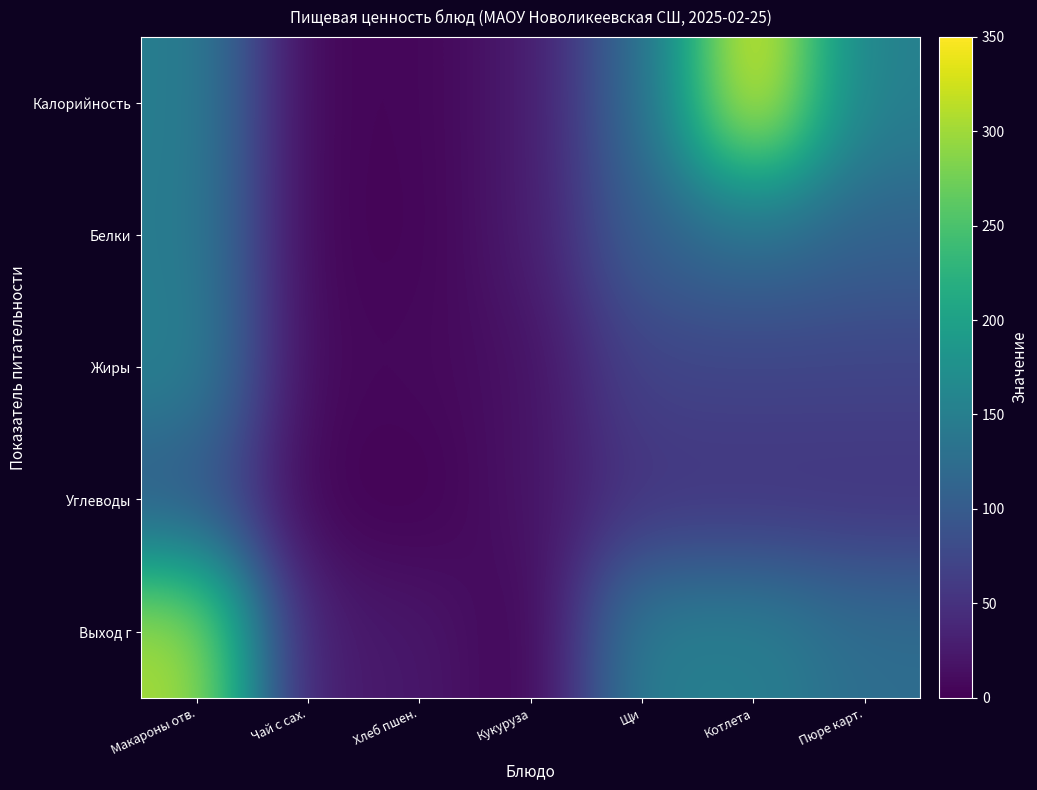

Which category has the lowest value across all series?

Кукуруза